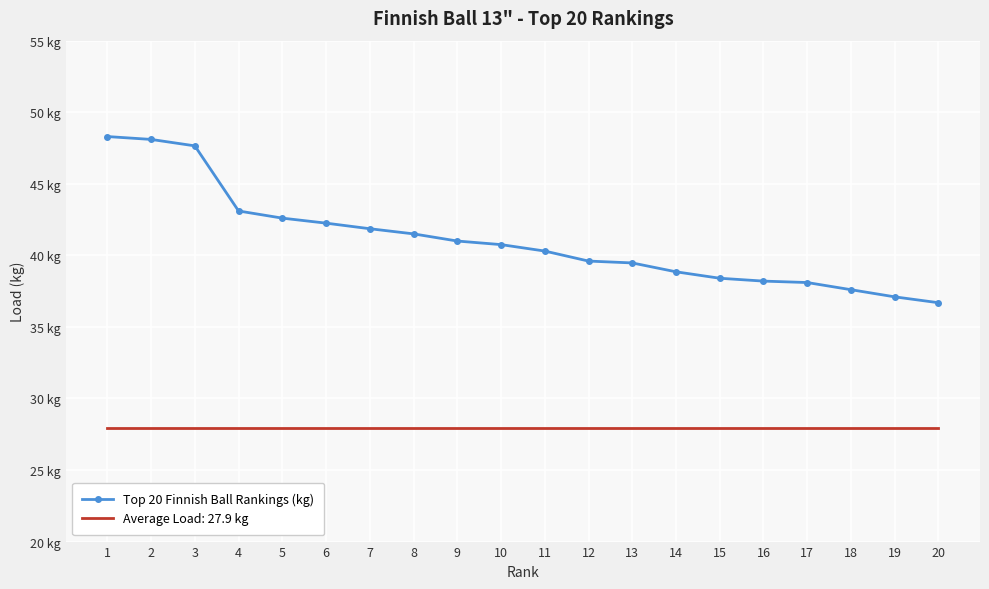

What are all the series names shown in the legend?

Top 20 Finnish Ball Rankings (kg), Average Load: 27.9 kg